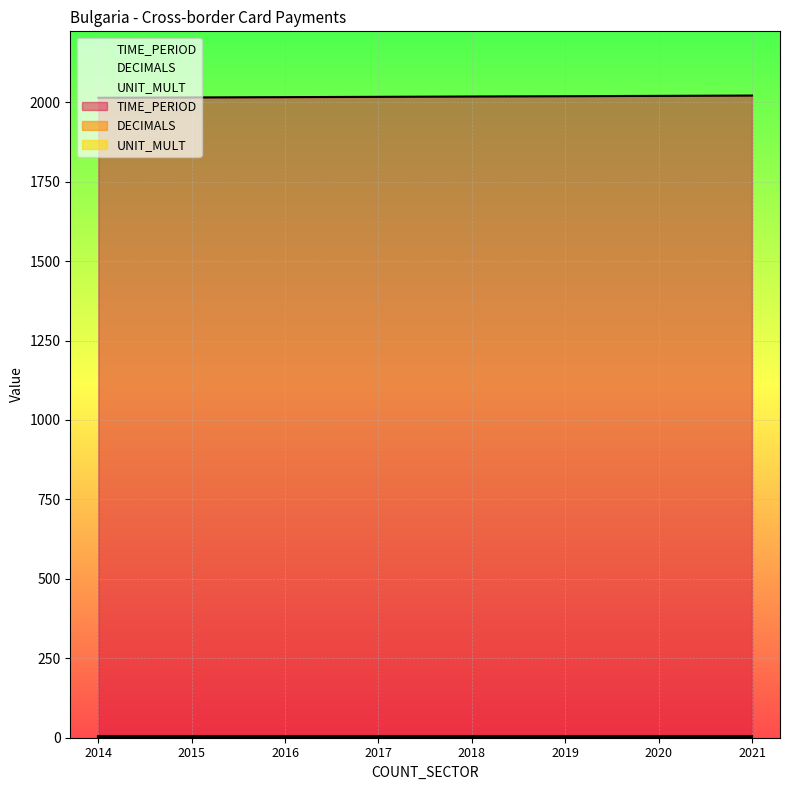

Which label corresponds to the largest value in the chart?

2021